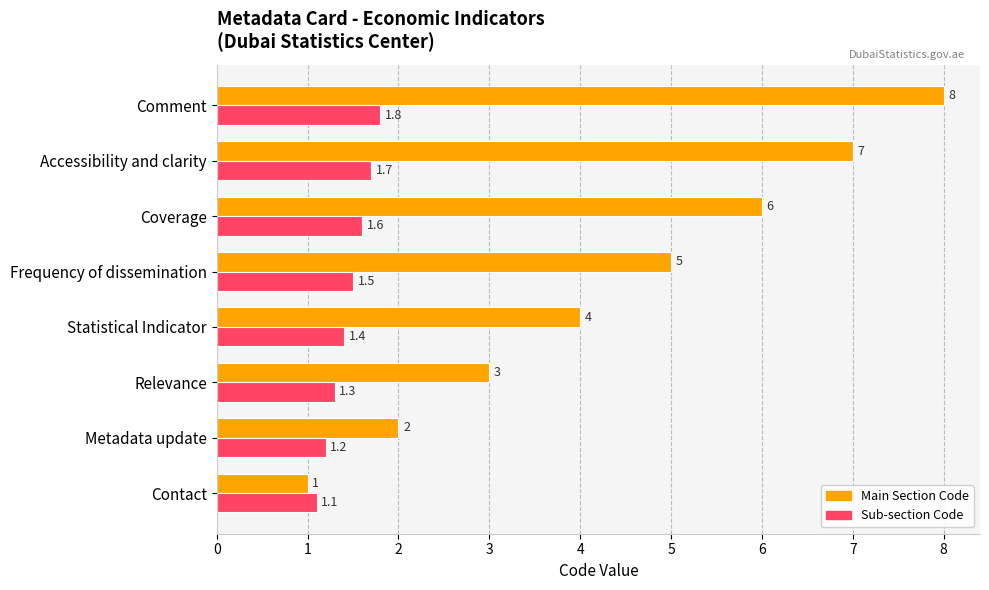

At which category is the sum across all series the highest?

Comment